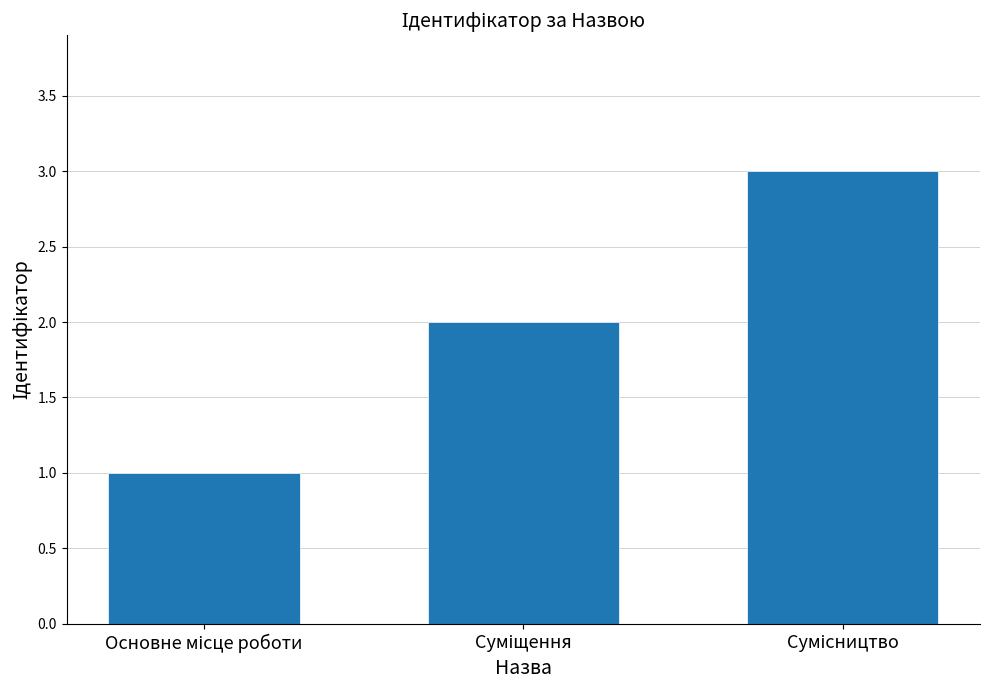

How many values are between 1 and 3?

3